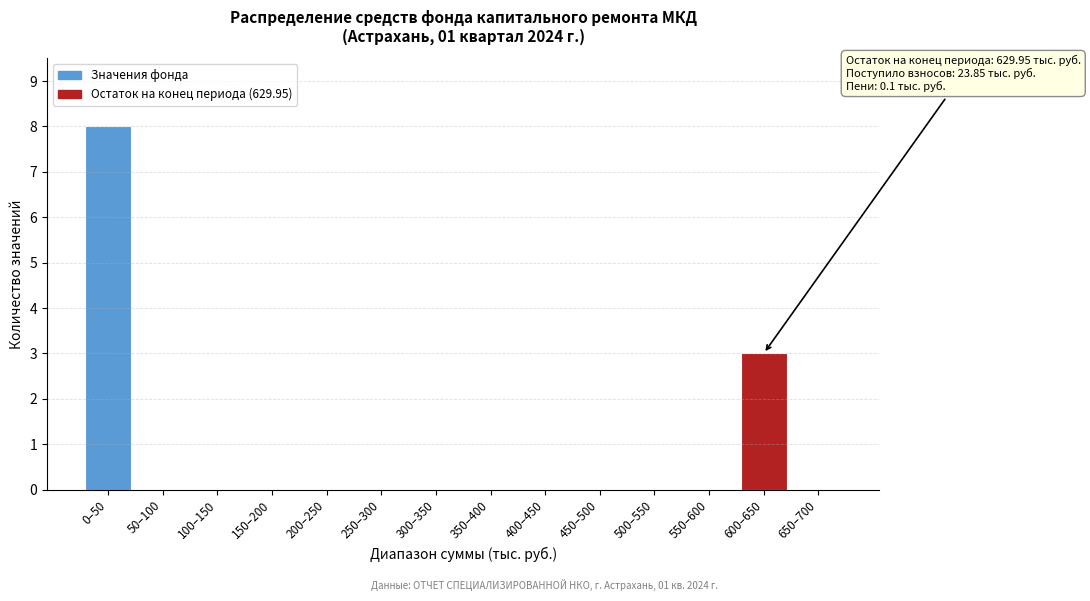

Reading left to right, extract all data points from this chart.

0–50=8	50–100=0	100–150=0	150–200=0	200–250=0	250–300=0	300–350=0	350–400=0	400–450=0	450–500=0	500–550=0	550–600=0	600–650=3	650–700=0